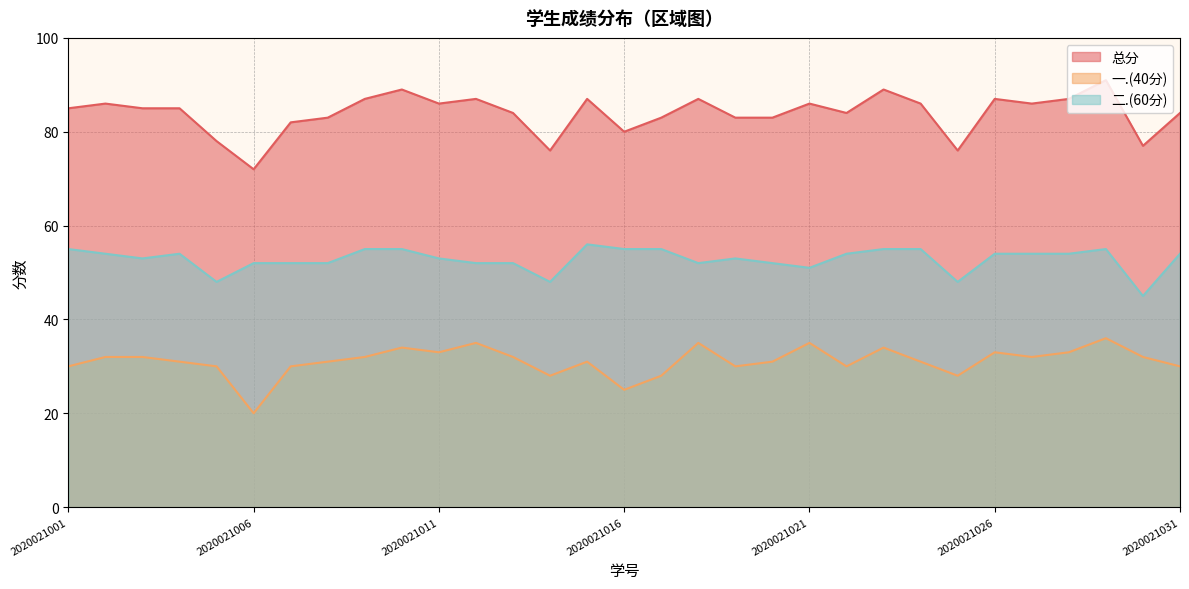

What is the difference between the 总分 values at 2020021015 and 2020021023?

2